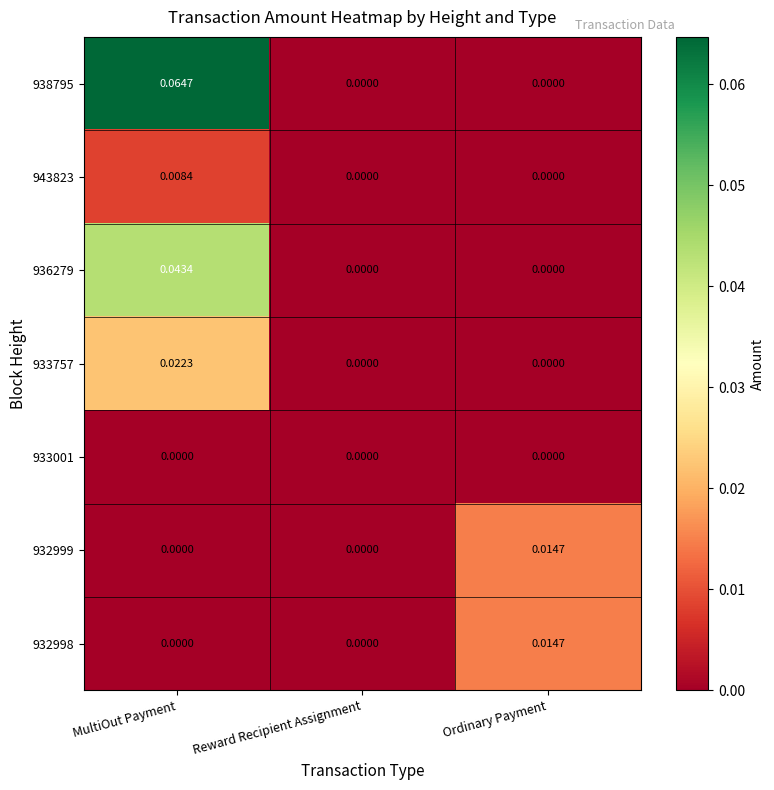

At which label does 932998 reach its peak?

Ordinary Payment